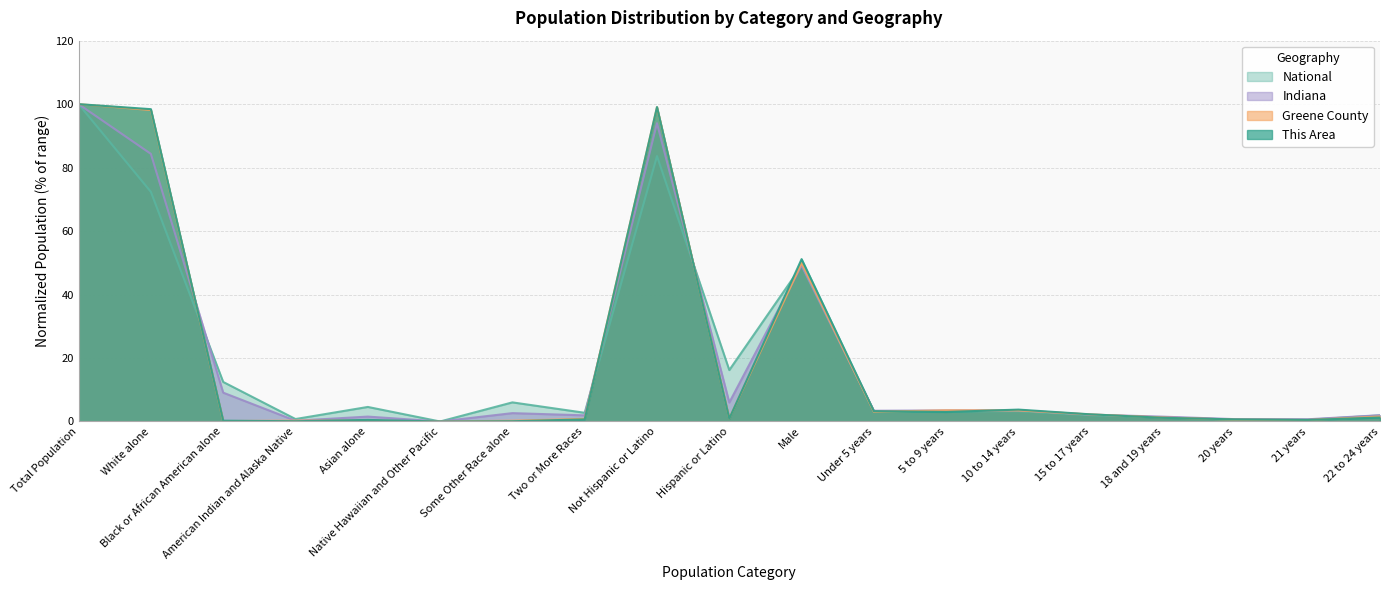

Reading left to right, what are all the values shown in this chart?

This Area: Total Population=100.0	White alone=98.4	Black or African American alone=0.2	American Indian and Alaska Native=0.1	Asian alone=0.5	Native Hawaiian and Other Pacific=0.0	Some Other Race alone=0.1	Two or More Races=0.7	Not Hispanic or Latino=99.1	Hispanic or Latino=0.9	Male=51.2	Under 5 years=3.2	5 to 9 years=3.0	10 to 14 years=3.8	15 to 17 years=2.2	18 and 19 years=1.2	20 years=0.7	21 years=0.5	22 to 24 years=1.2
Greene County: Total Population=100.0	White alone=98.1	Black or African American alone=0.1	American Indian and Alaska Native=0.3	Asian alone=0.3	Native Hawaiian and Other Pacific=0.0	Some Other Race alone=0.3	Two or More Races=0.9	Not Hispanic or Latino=99.0	Hispanic or Latino=1.0	Male=49.9	Under 5 years=3.1	5 to 9 years=3.5	10 to 14 years=3.5	15 to 17 years=2.2	18 and 19 years=1.3	20 years=0.6	21 years=0.5	22 to 24 years=1.6
Indiana: Total Population=100.0	White alone=84.3	Black or African American alone=9.1	American Indian and Alaska Native=0.2	Asian alone=1.5	Native Hawaiian and Other Pacific=0.0	Some Other Race alone=2.6	Two or More Races=1.9	Not Hispanic or Latino=94.0	Hispanic or Latino=6.0	Male=49.2	Under 5 years=3.4	5 to 9 years=3.5	10 to 14 years=3.5	15 to 17 years=2.2	18 and 19 years=1.5	20 years=0.7	21 years=0.7	22 to 24 years=2.0
National: Total Population=100.0	White alone=72.4	Black or African American alone=12.5	American Indian and Alaska Native=0.8	Asian alone=4.6	Native Hawaiian and Other Pacific=0.0	Some Other Race alone=6.0	Two or More Races=2.7	Not Hispanic or Latino=83.6	Hispanic or Latino=16.2	Male=49.1	Under 5 years=3.2	5 to 9 years=3.2	10 to 14 years=3.3	15 to 17 years=2.0	18 and 19 years=1.3	20 years=0.6	21 years=0.5	22 to 24 years=1.9